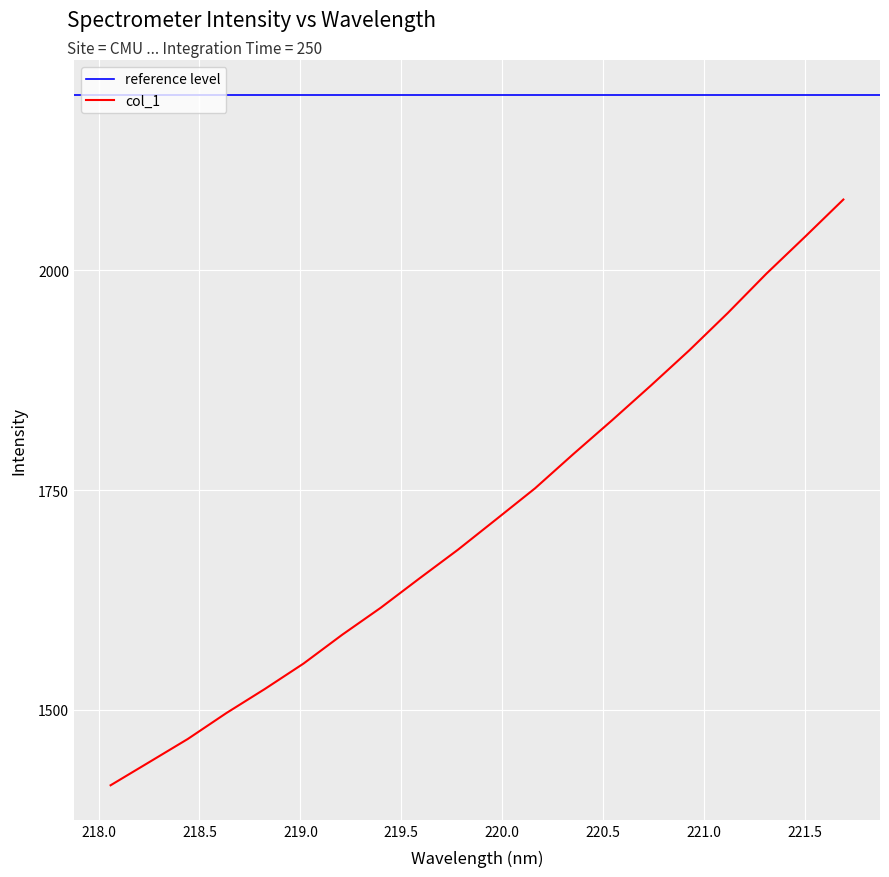

What position from the left is 218.8244?

5